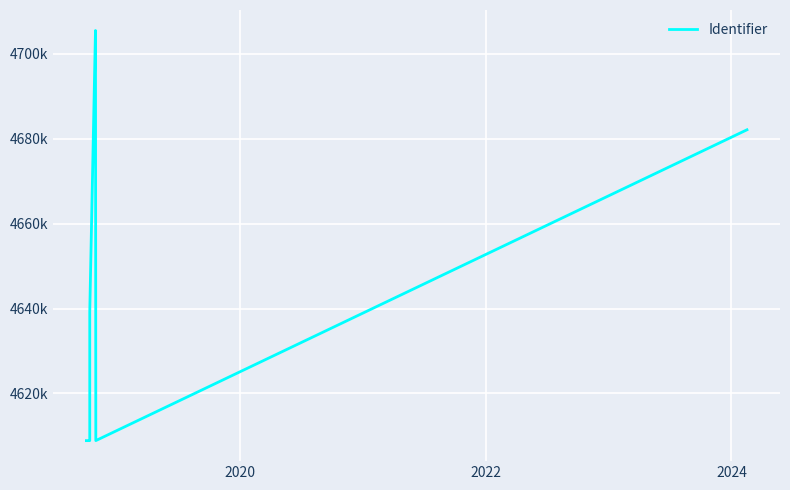

How many lines are shown in the chart?

1